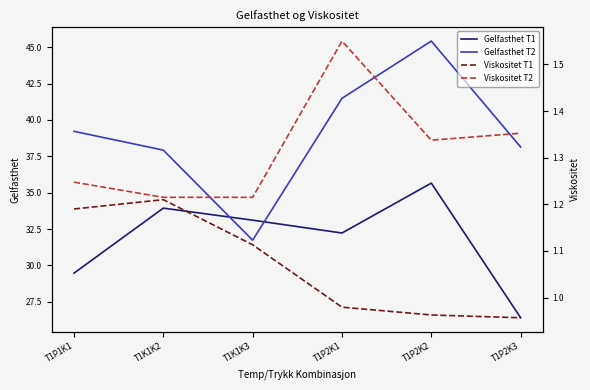

What is the lowest value of the Gelfasthet T1 series?

26.4